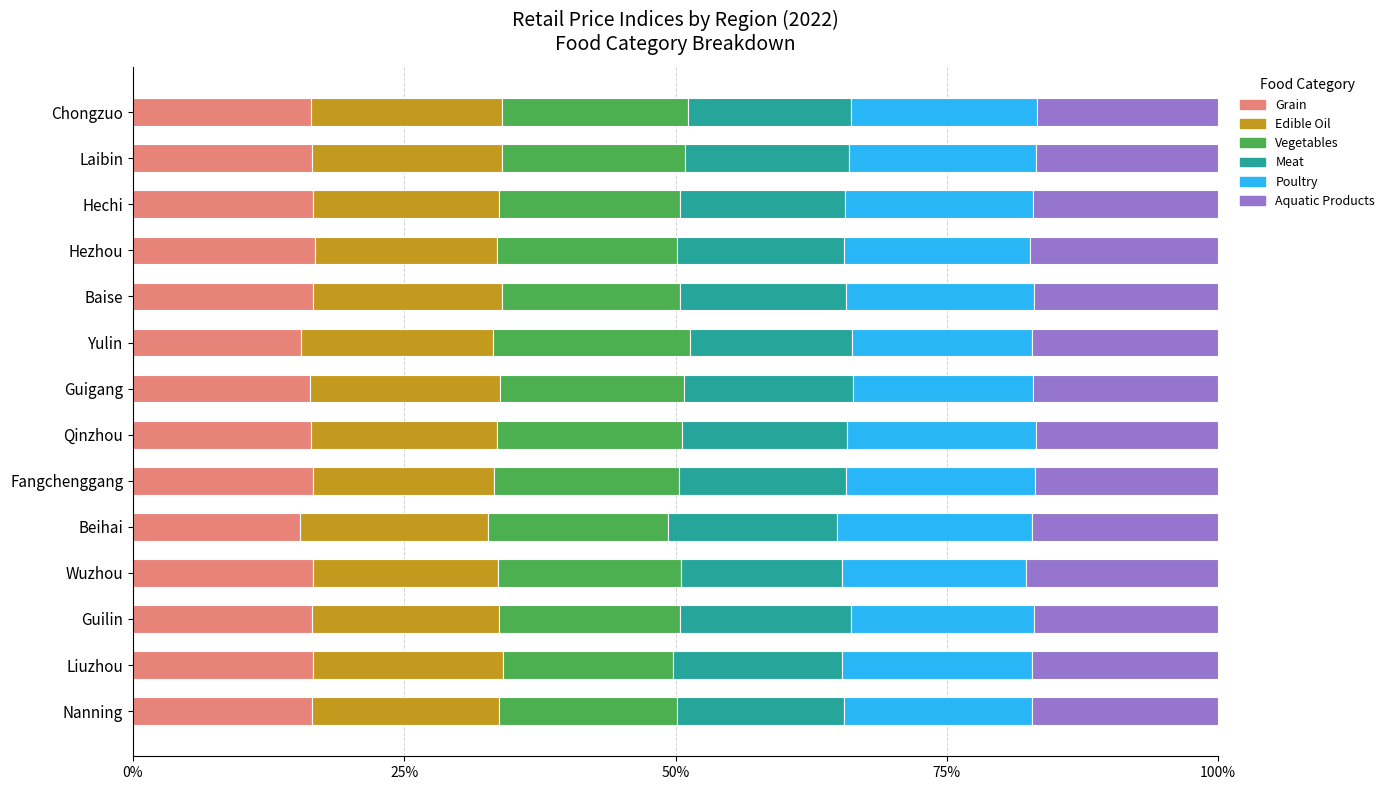

What is the total value across all series at Chongzuo?

100.0